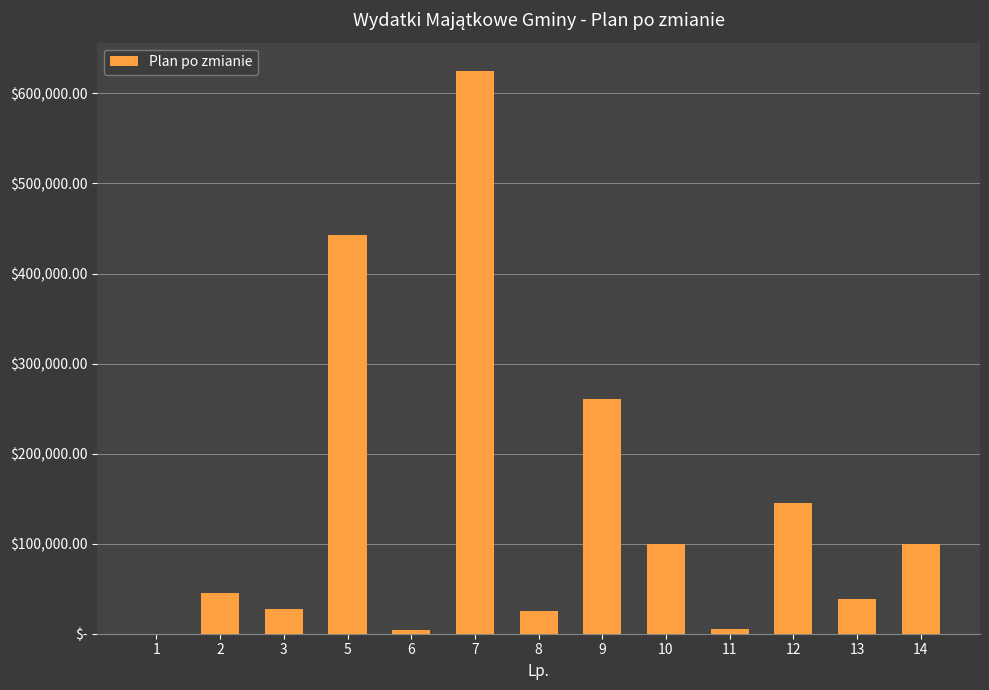

Rank the categories by value from highest to lowest.

7, 5, 9, 12, 10, 14, 2, 13, 3, 8, 11, 6, 1